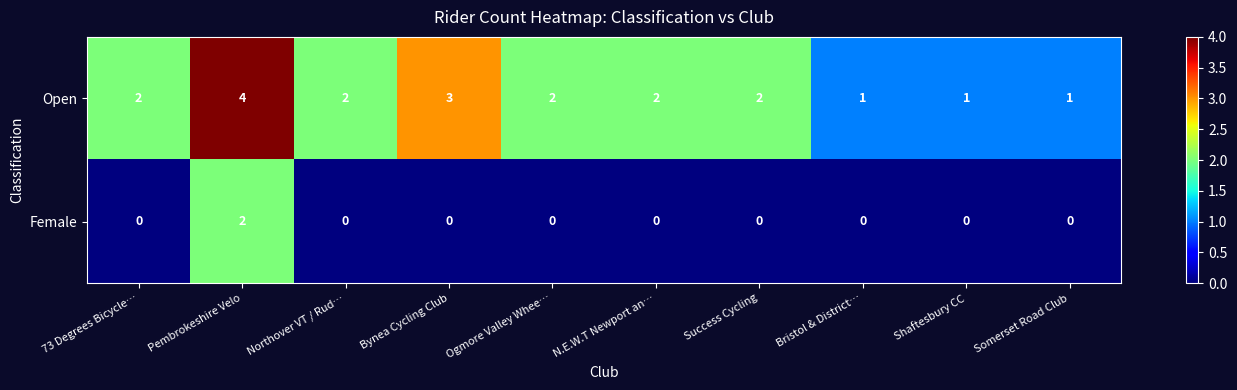

How many distinct data groups are displayed?

2